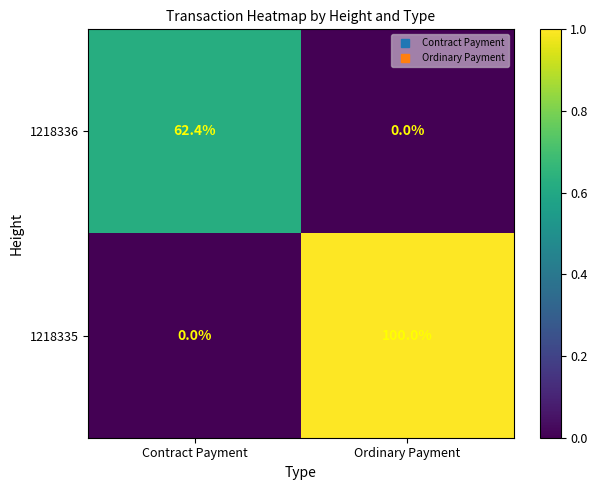

Which series has the largest range (max minus min)?

1218335